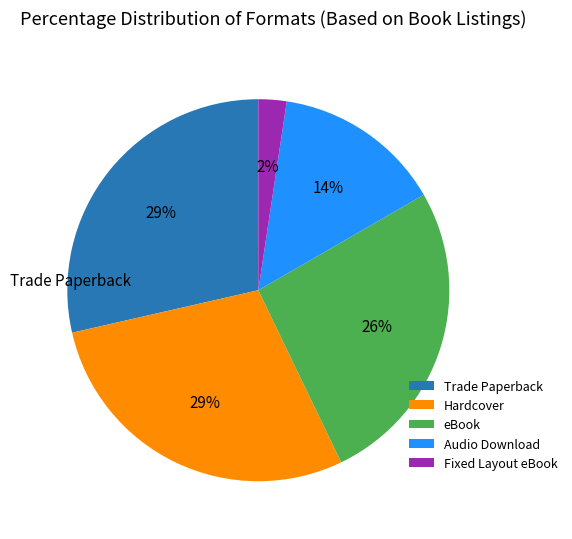

To the nearest percent, what percentage of the pie is Audio Download?

14%